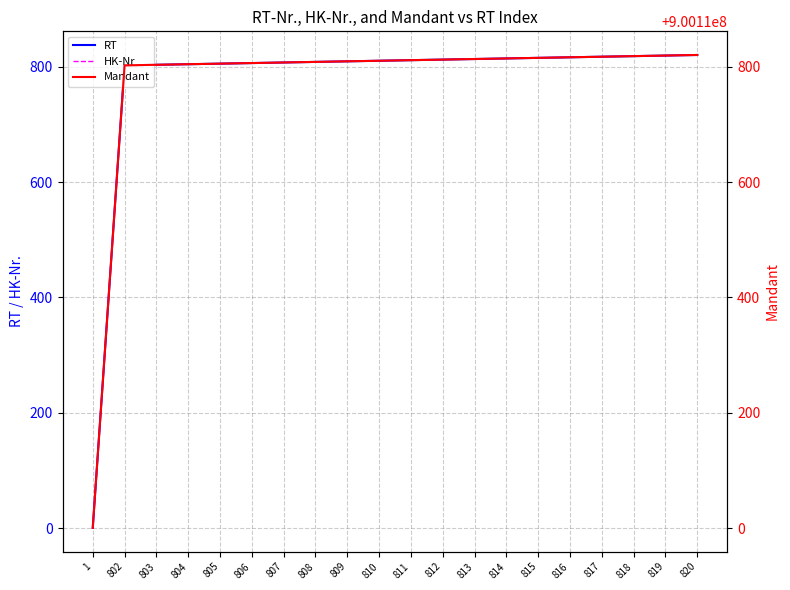

Which category has the lowest value in the RT series?

1